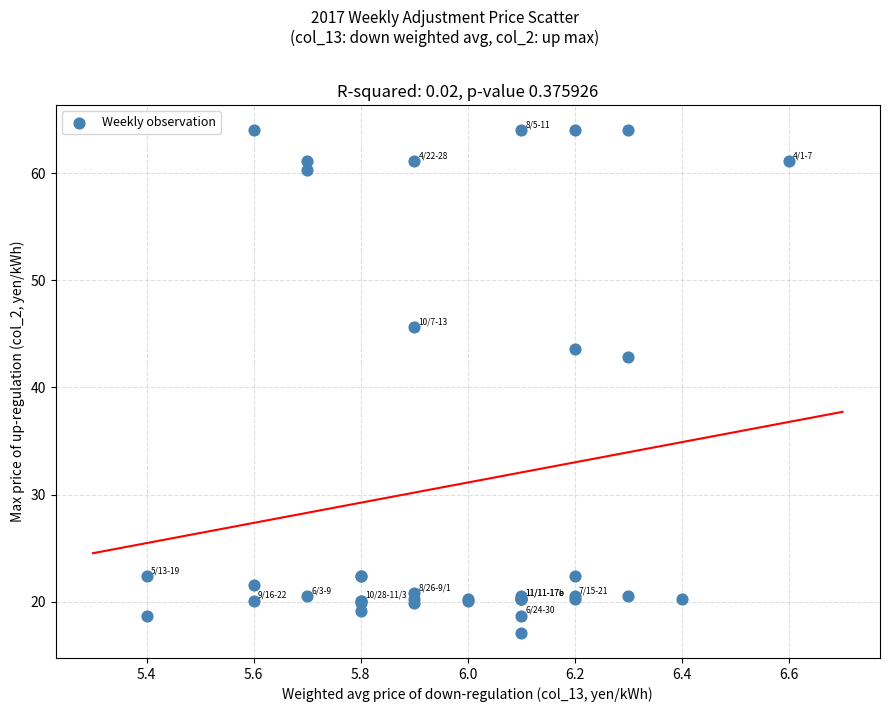

What Y value in the scatter plot is closest to 40?

42.8